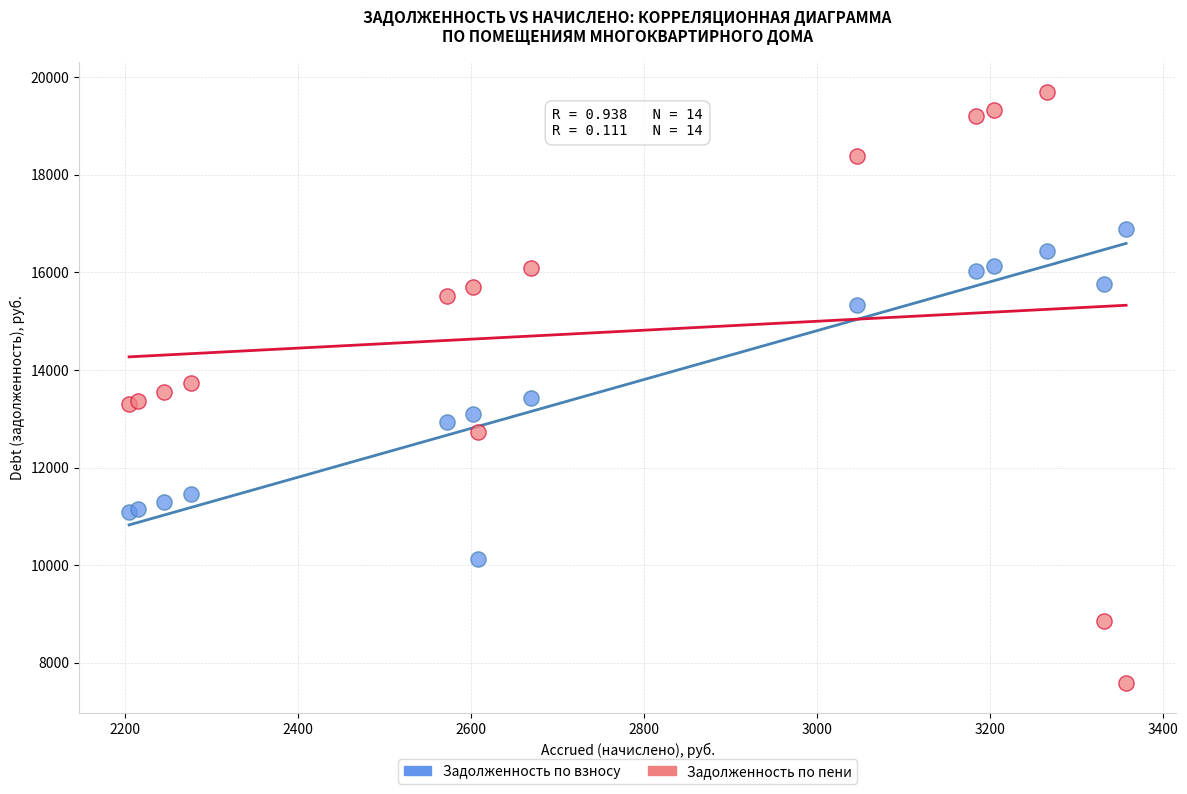

Which series has the widest spread of Y values?

Задолженность по пени